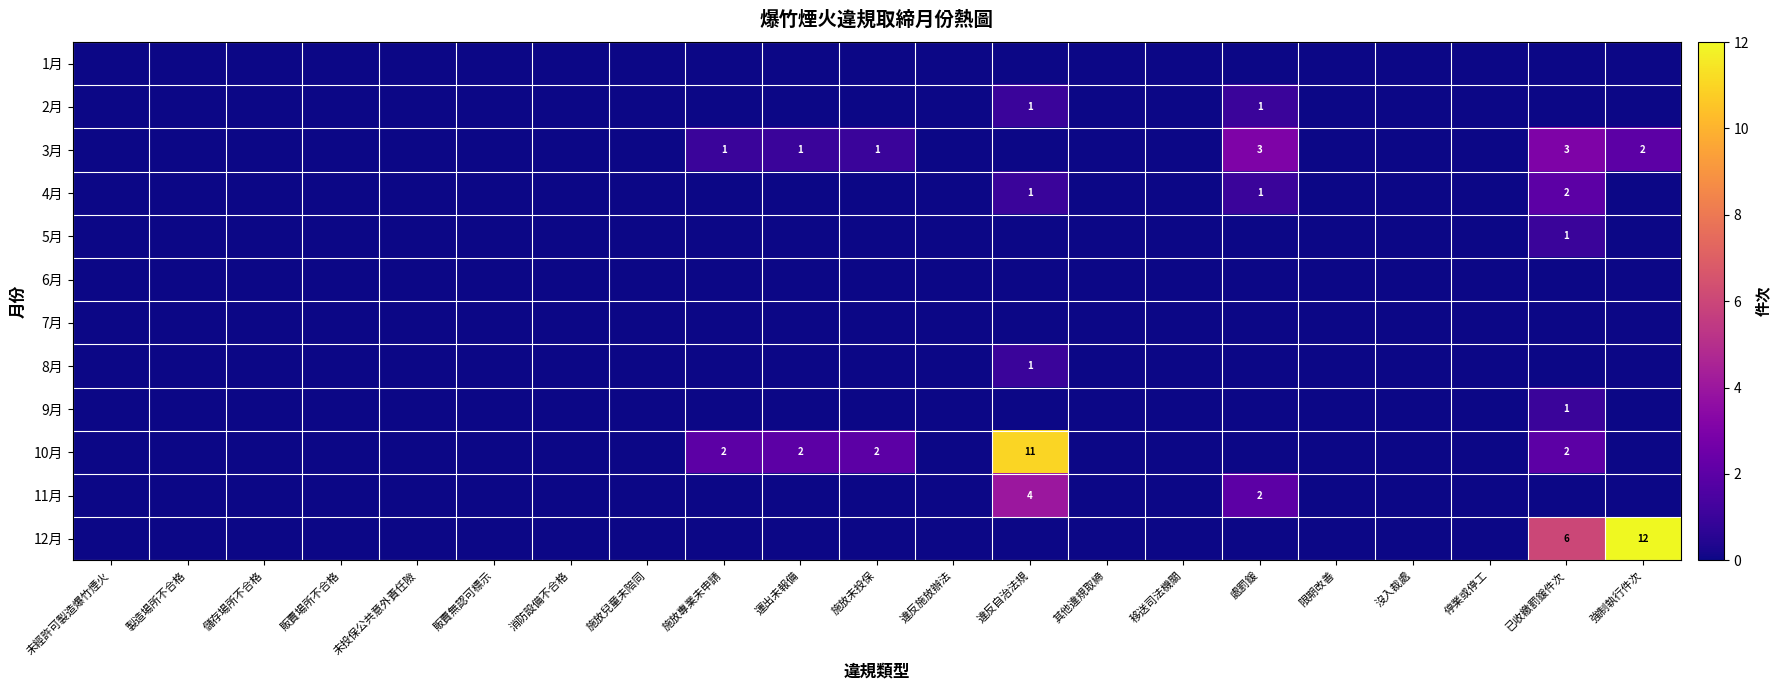

The 3月 series shows 1 at 運出未報備. True or false?

True